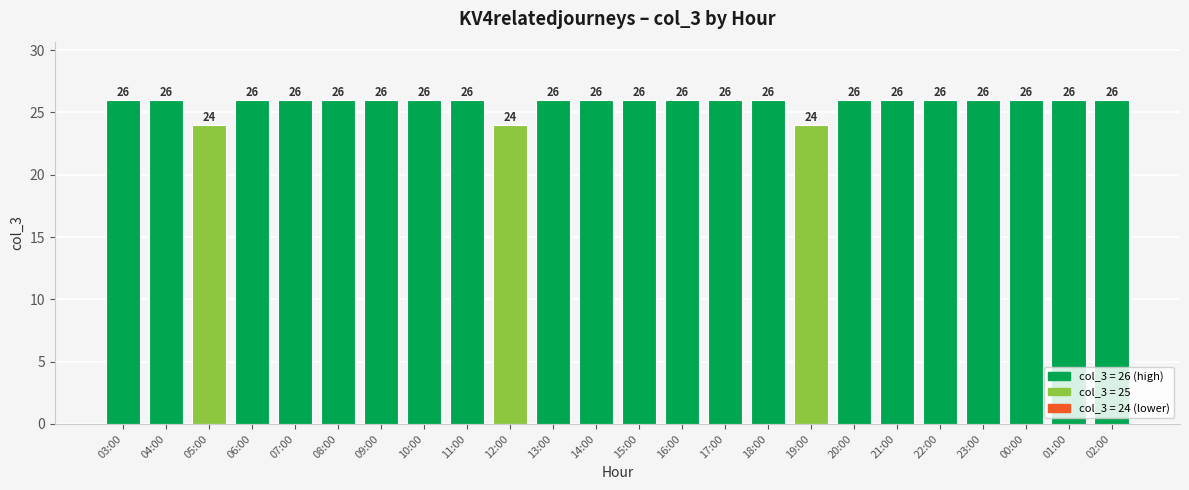

What is the greatest value displayed?

26